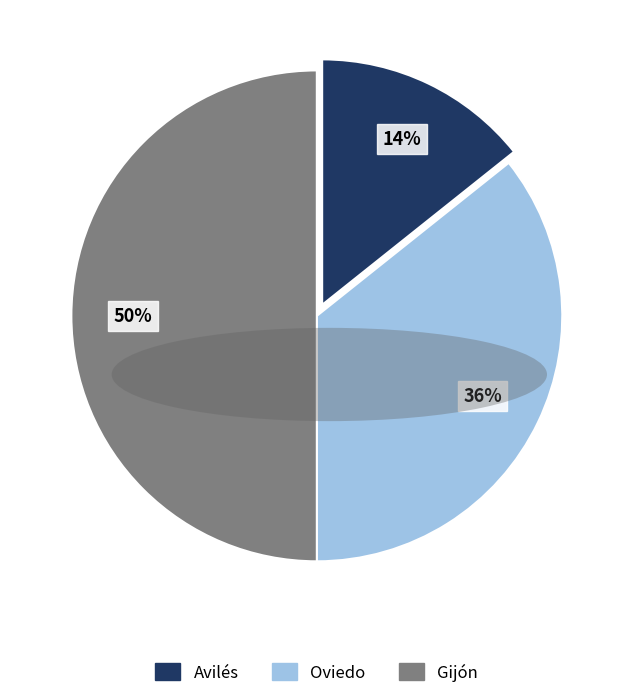

Does Oviedo represent more than half of the total?

No